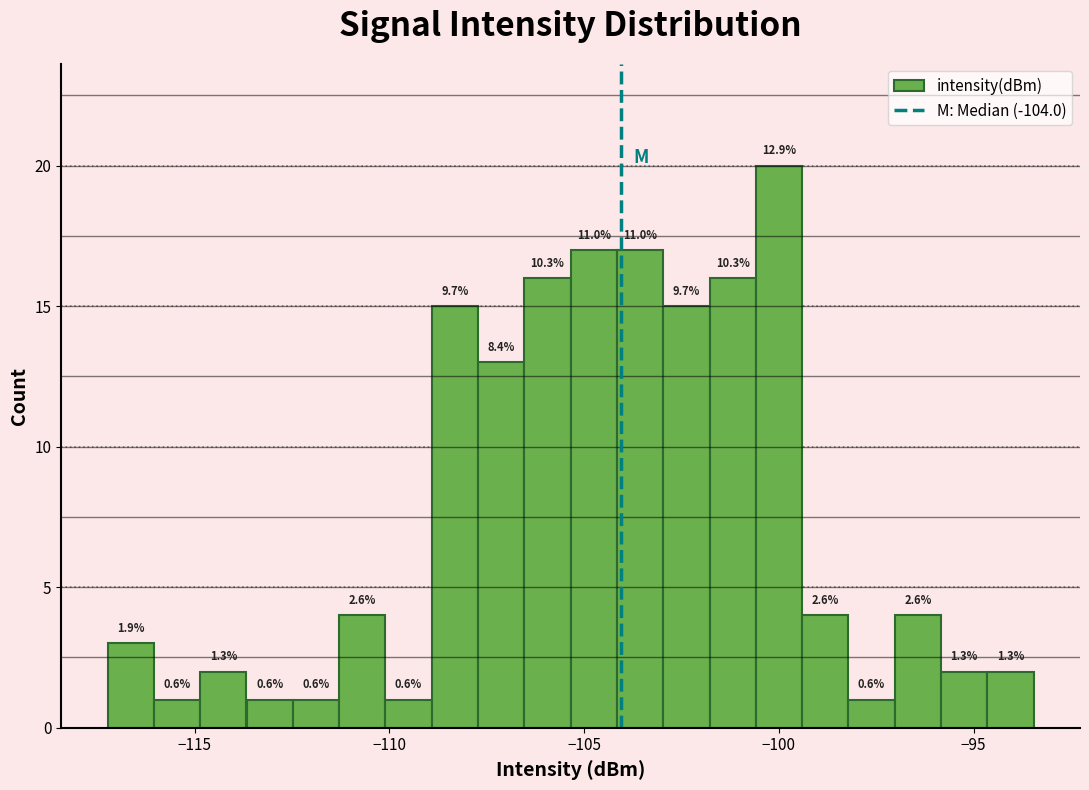

Read against the x-axis, roughly where is the centre of the tallest bar?

-100.0